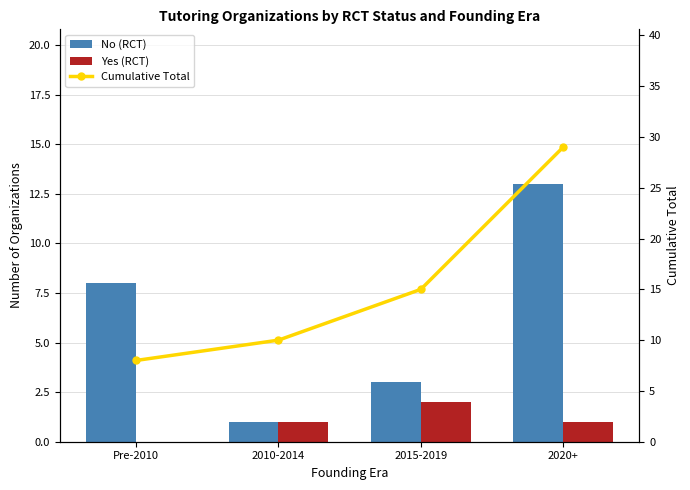

Which series has the largest total across all categories?

Cumulative Total